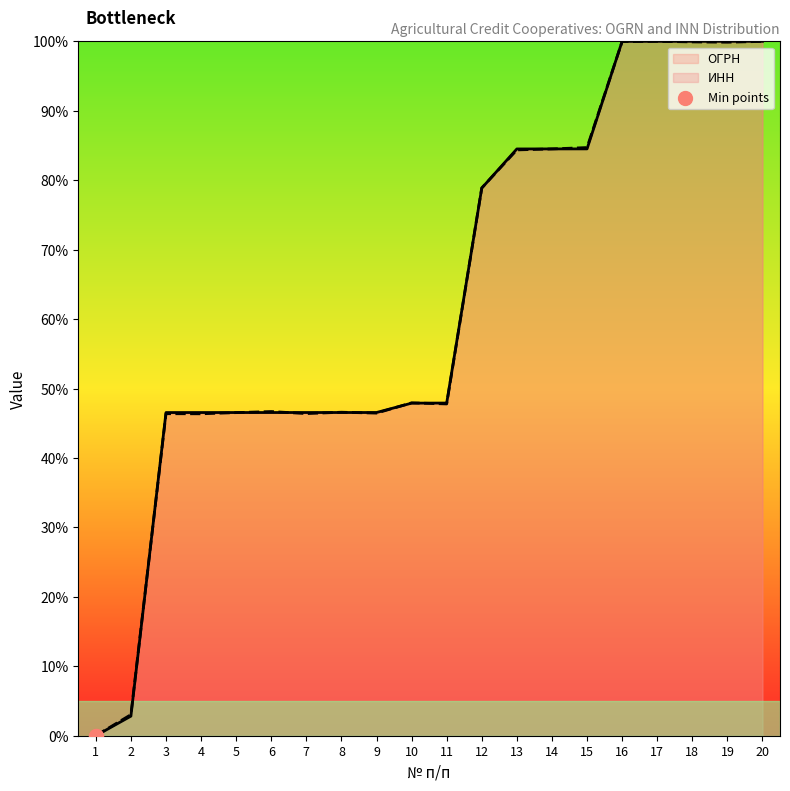

Is the value of ОГРН at 15 greater than the value of ИНН at 10?

Yes